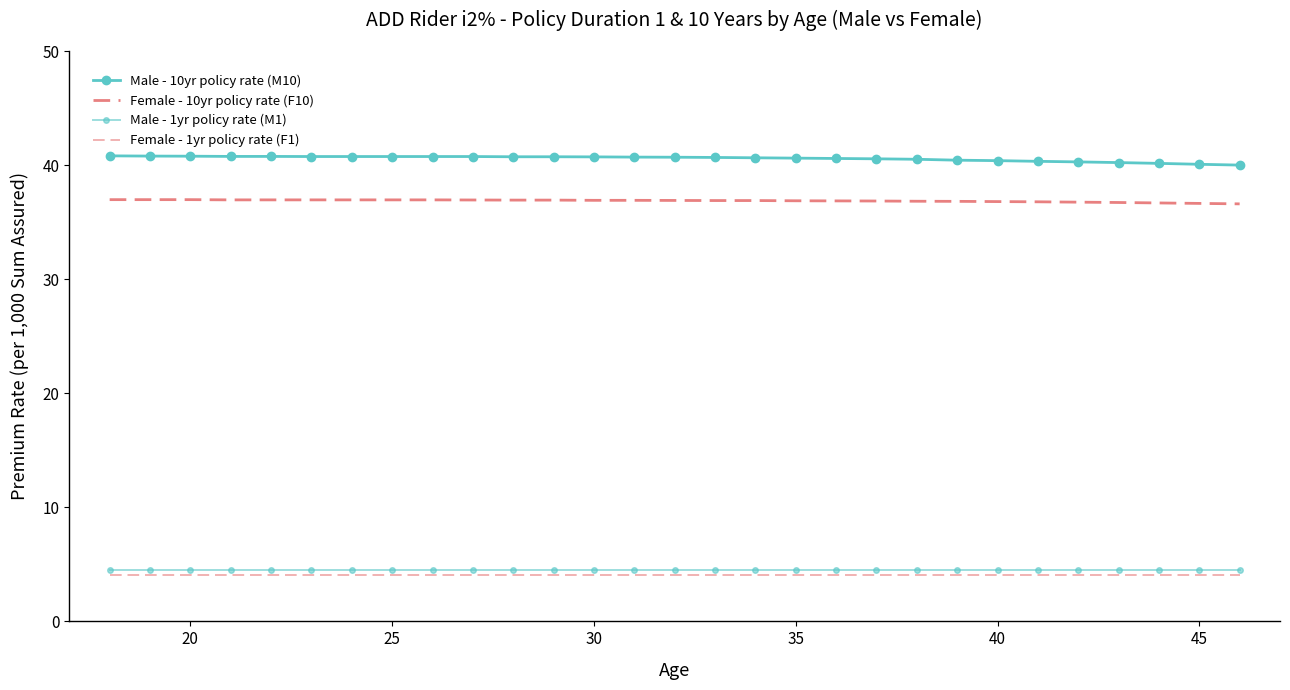

Reading right to left, list all the values displayed in this chart.

Male - 10yr policy rate (M10): 40.0	40.1	40.2	40.2	40.3	40.3	40.4	40.4	40.5	40.6	40.6	40.6	40.6	40.7	40.7	40.7	40.7	40.7	40.7	40.8	40.8	40.8	40.8	40.8	40.8	40.8	40.8	40.8	40.8
Female - 10yr policy rate (F10): 36.6	36.6	36.7	36.7	36.8	36.8	36.8	36.8	36.8	36.9	36.9	36.9	36.9	36.9	36.9	36.9	36.9	36.9	36.9	37.0	37.0	37.0	37.0	37.0	37.0	37.0	37.0	37.0	37.0
Male - 1yr policy rate (M1): 4.5	4.5	4.5	4.5	4.5	4.5	4.5	4.5	4.5	4.5	4.5	4.5	4.5	4.5	4.5	4.5	4.5	4.5	4.5	4.5	4.5	4.5	4.5	4.5	4.5	4.5	4.5	4.5	4.5
Female - 1yr policy rate (F1): 4.0	4.0	4.0	4.0	4.0	4.0	4.0	4.0	4.0	4.0	4.0	4.0	4.0	4.0	4.0	4.0	4.0	4.0	4.0	4.0	4.0	4.0	4.0	4.0	4.0	4.0	4.0	4.0	4.0